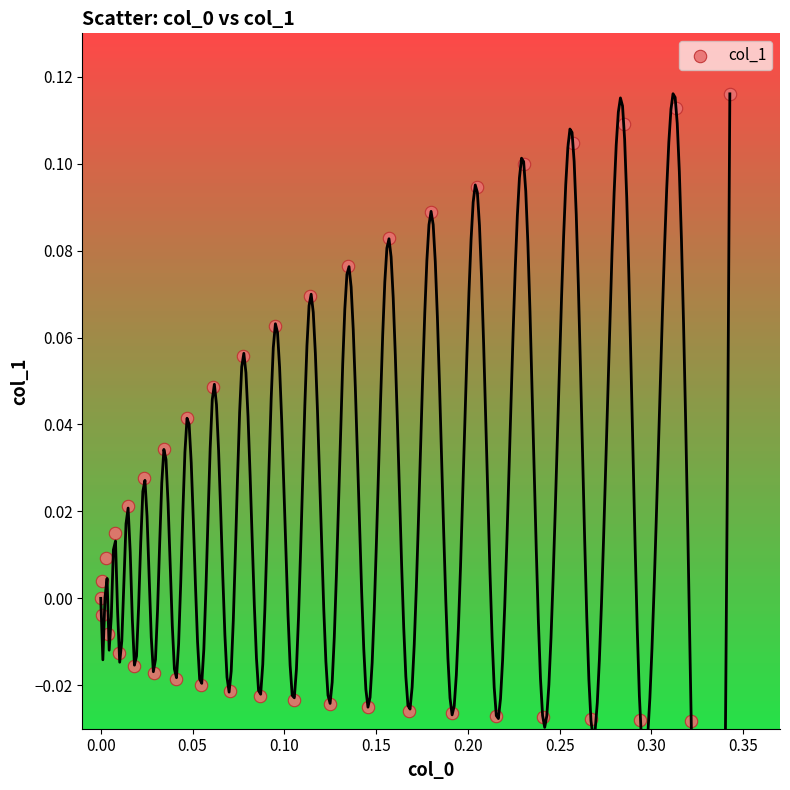

What is the range of X values (max minus min)?

0.3